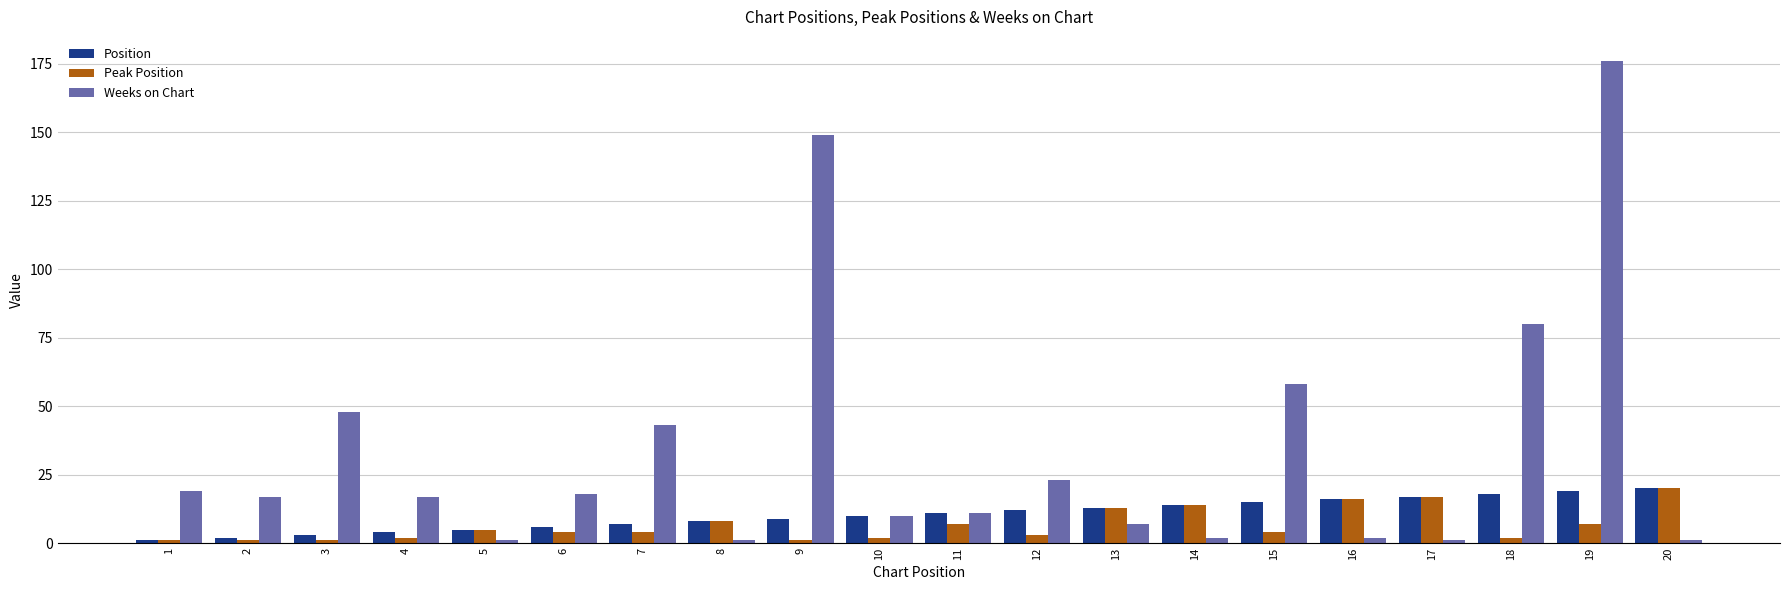

Is the value of Position at 2 greater than the value of Weeks on Chart at 1?

No